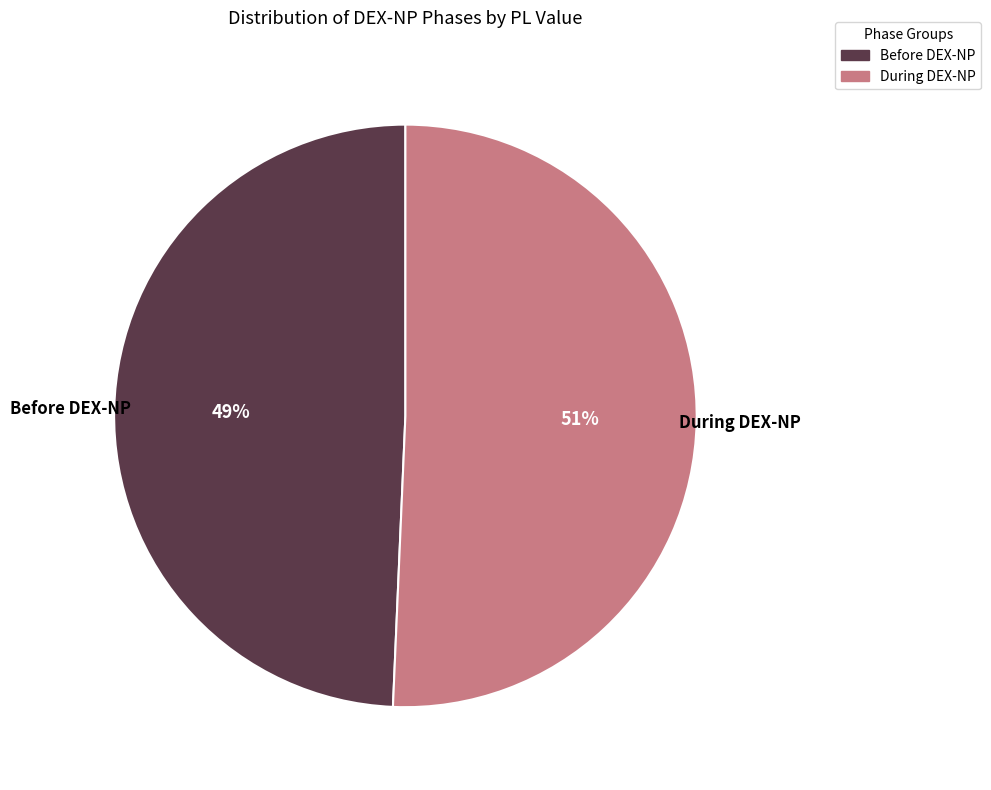

Is it true that Before DEX-NP is 39% of the pie?

False